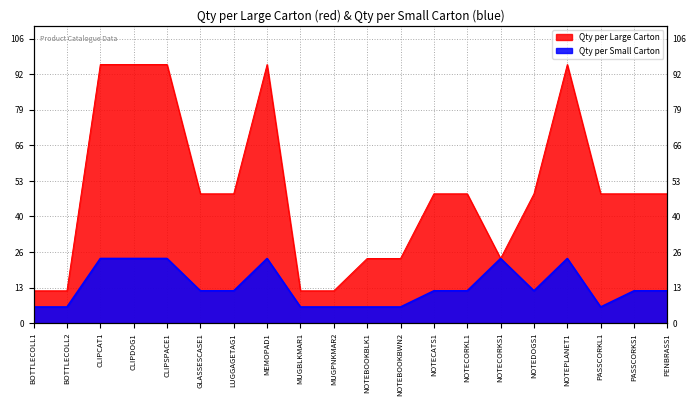

What is the value of the Qty per Large Carton point at the 19th from the left?

48